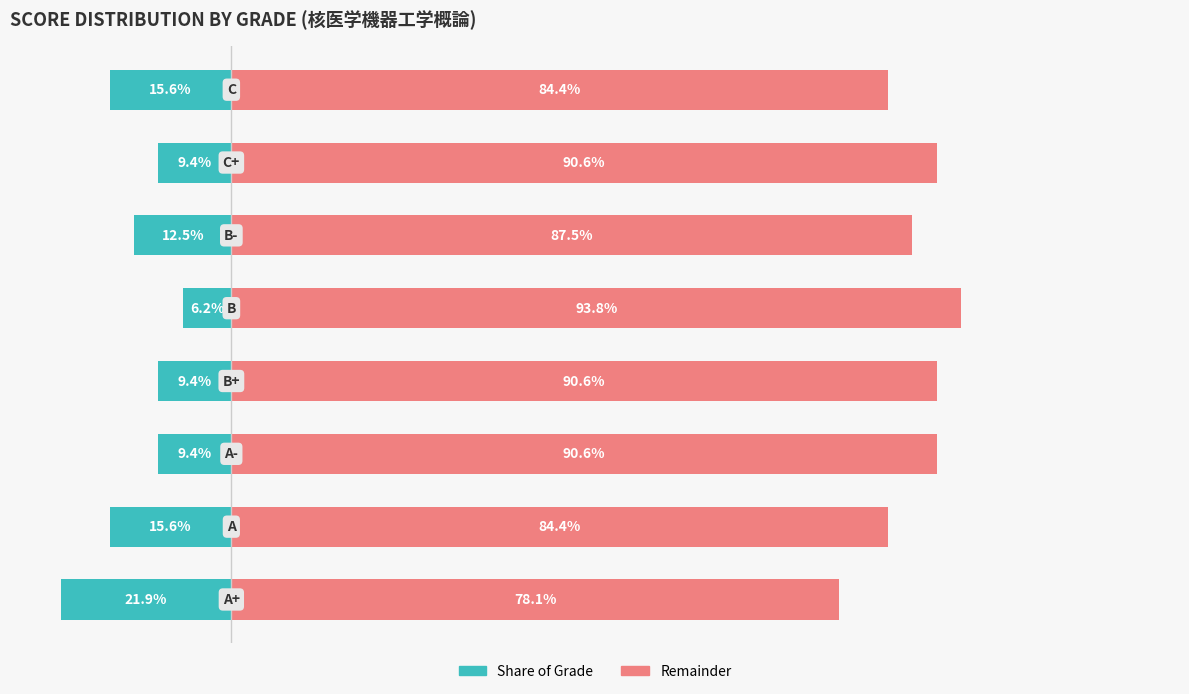

Where does the Count (left) series first go above -9?

4